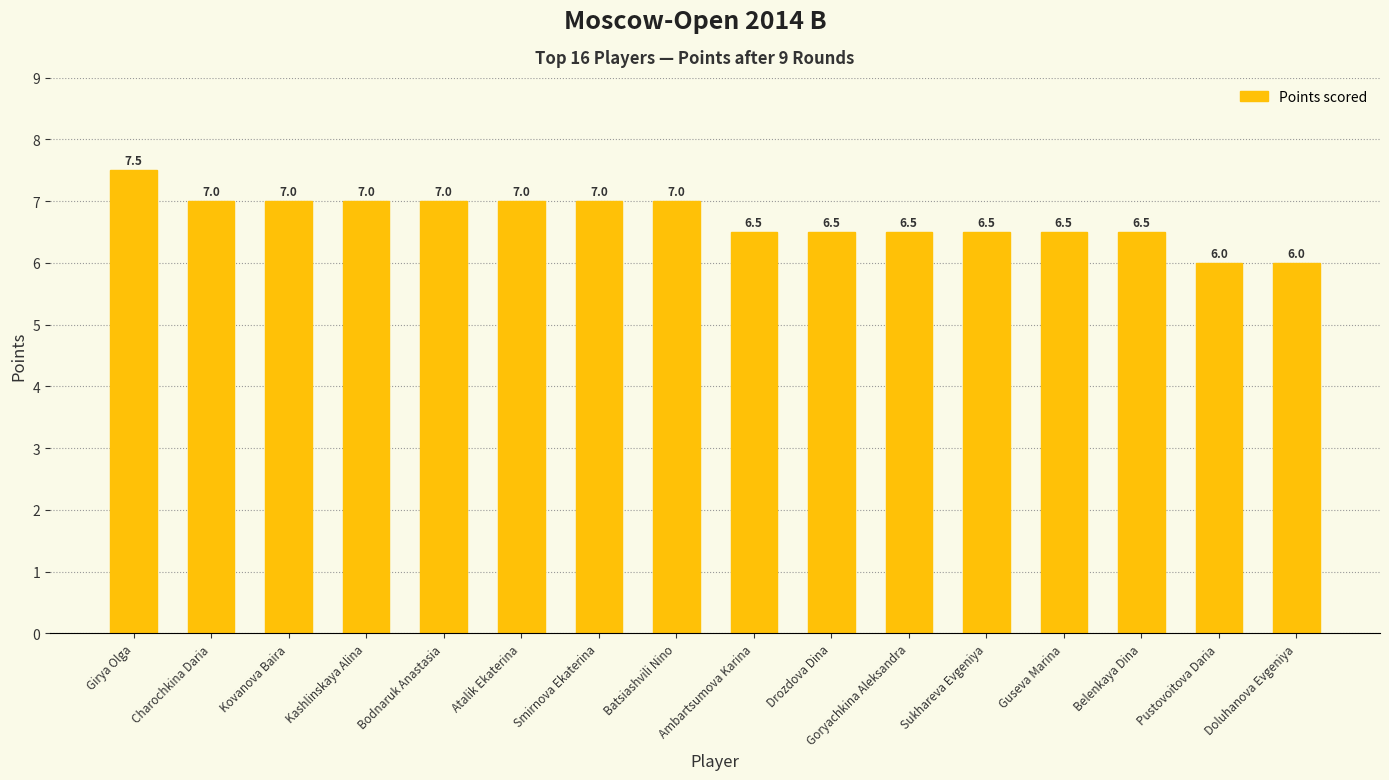

Read the value at Kashlinskaya Alina.

7.0